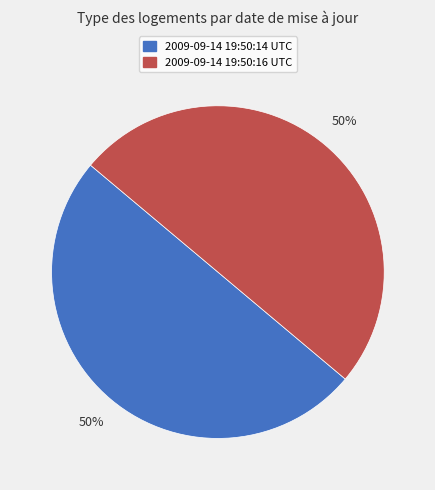

Count the number of slices in the pie.

2